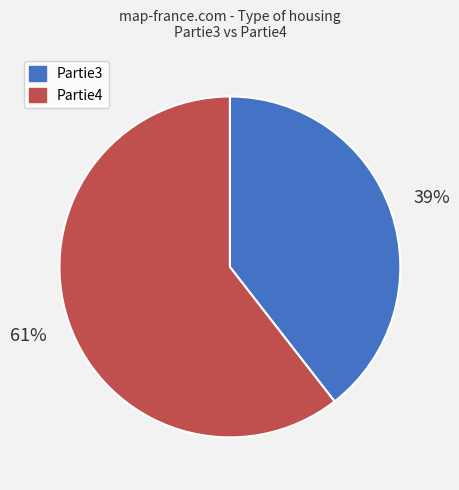

To the nearest percent, what is the average slice percentage?

50%